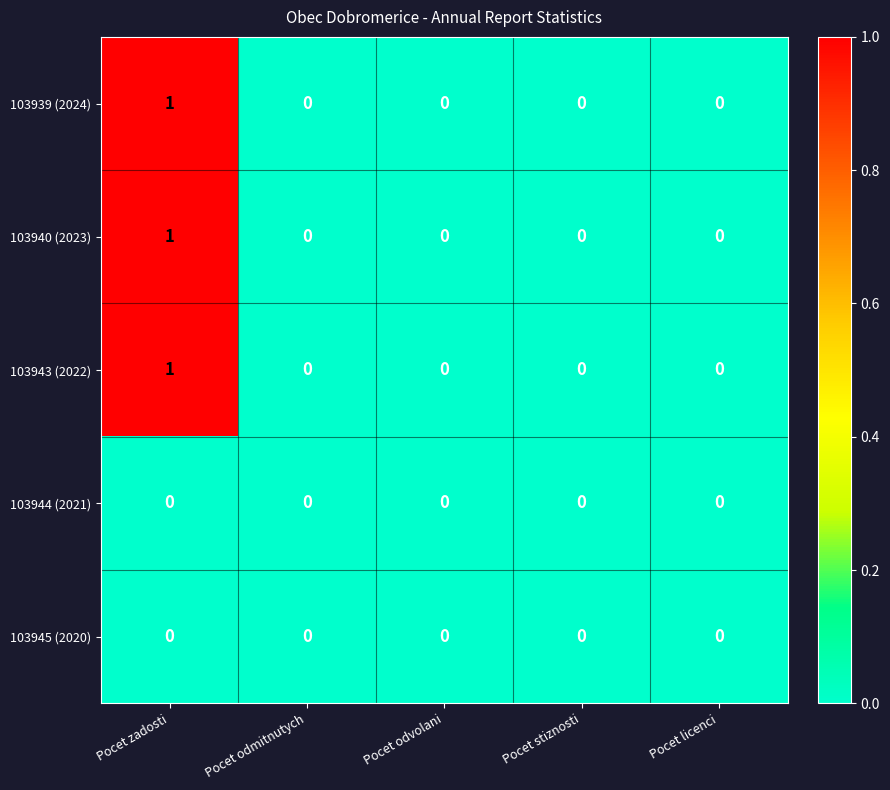

True or false: 103939 (2024) has a value of 1 at Pocet stiznosti.

False